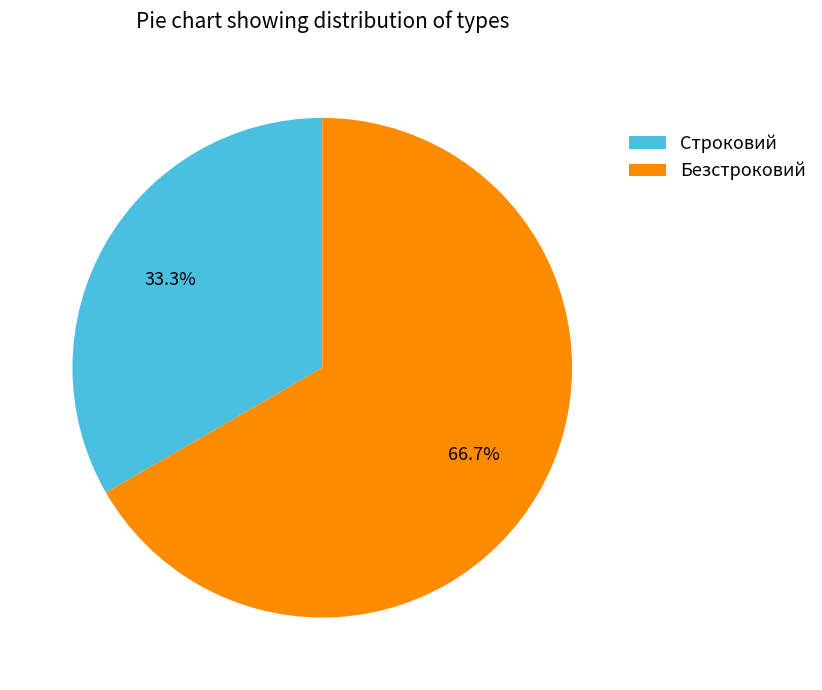

Which has a higher value, Безстроковий or Строковий?

Безстроковий